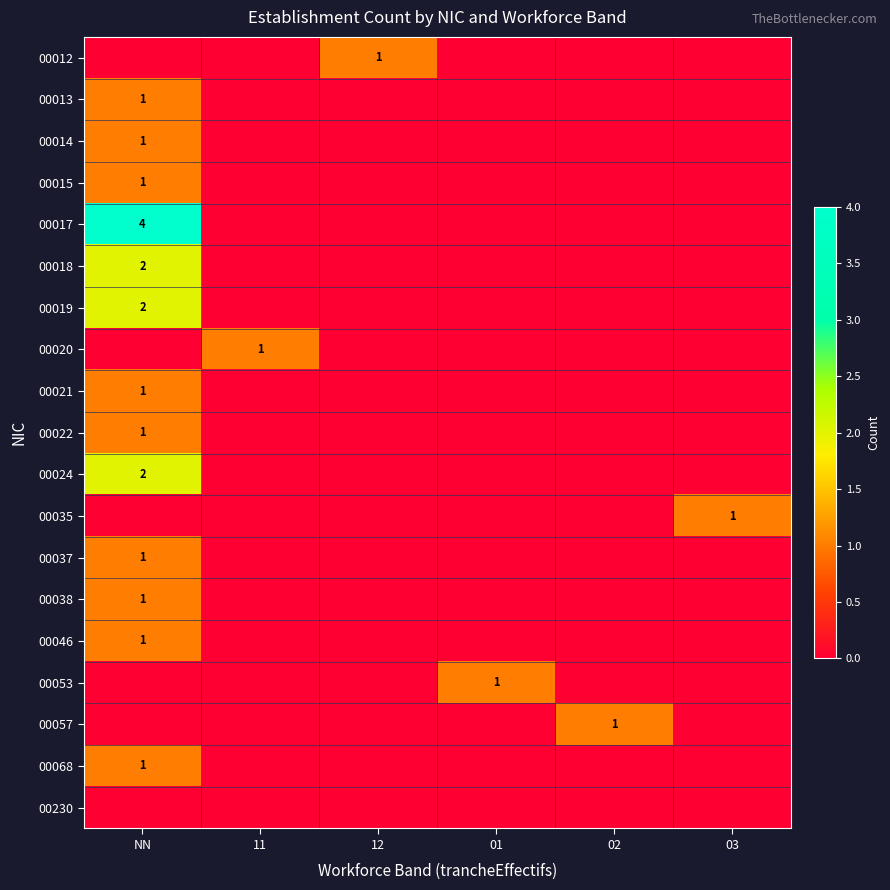

True or false: 00013 has a value of 1 at NN.

True